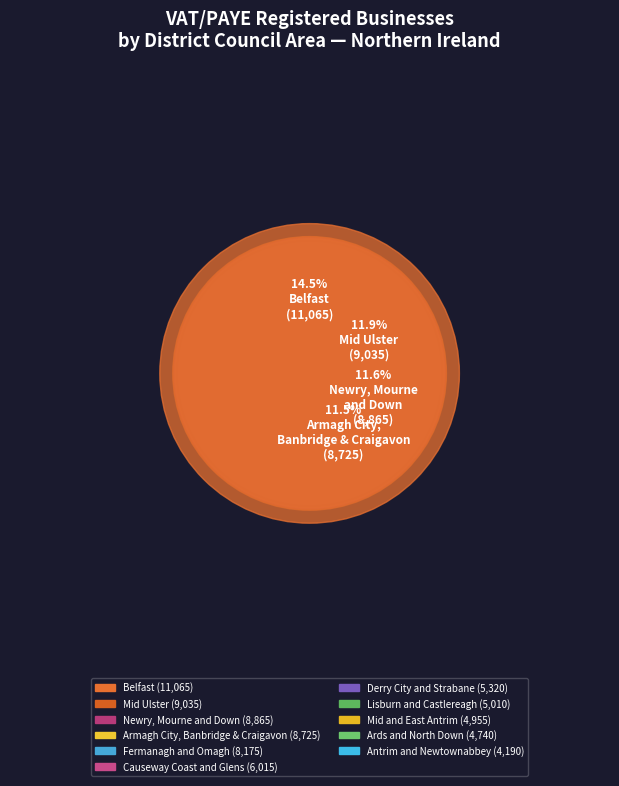

Between Derry City
and Strabane and Mid Ulster, which is larger?

Mid Ulster